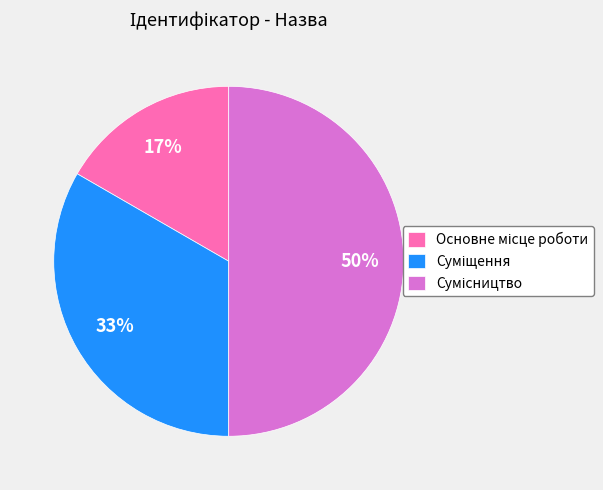

To the nearest percent, what is the average slice percentage?

33%